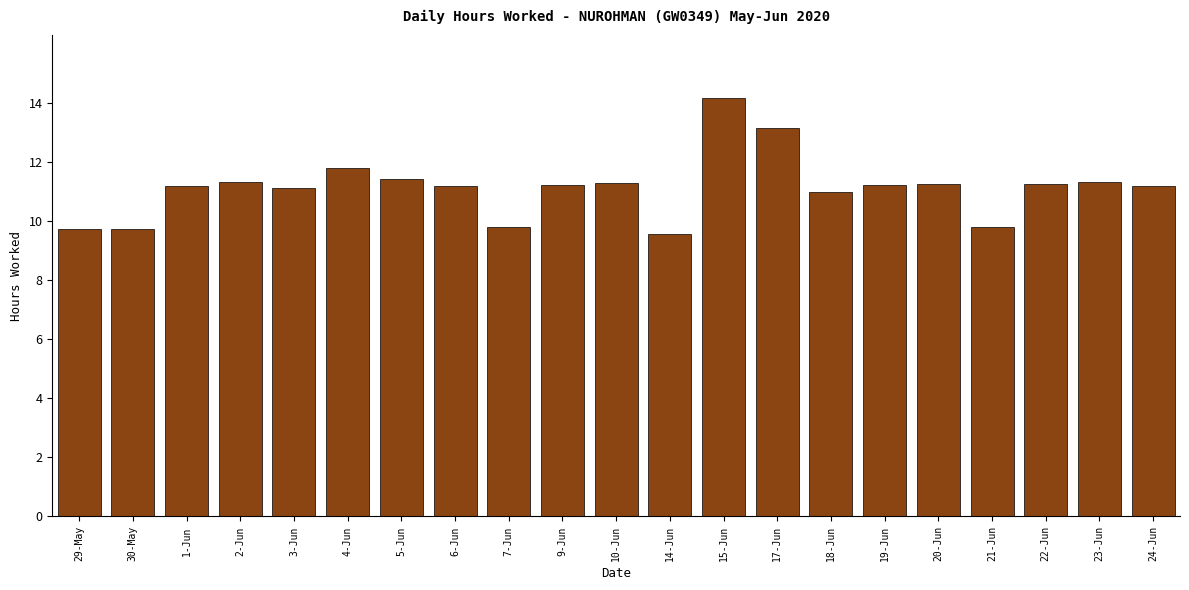

The chart shows a value of 3.4 at 29-May. True or false?

False